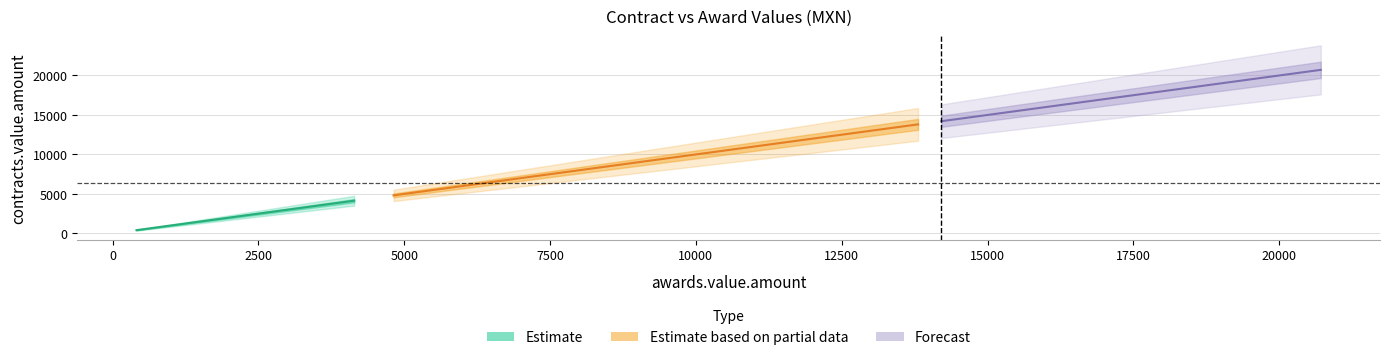

What is the difference between the maximum and second lowest values in the contracts.value.amount series?

20290.0